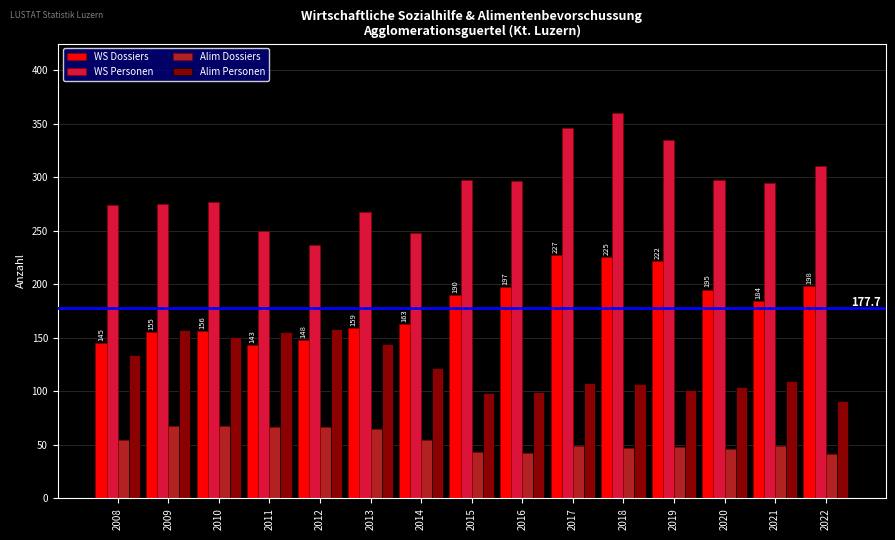

Rank the series at 2020 from highest to lowest value.

WS Personen, WS Dossiers, Alim Personen, Alim Dossiers